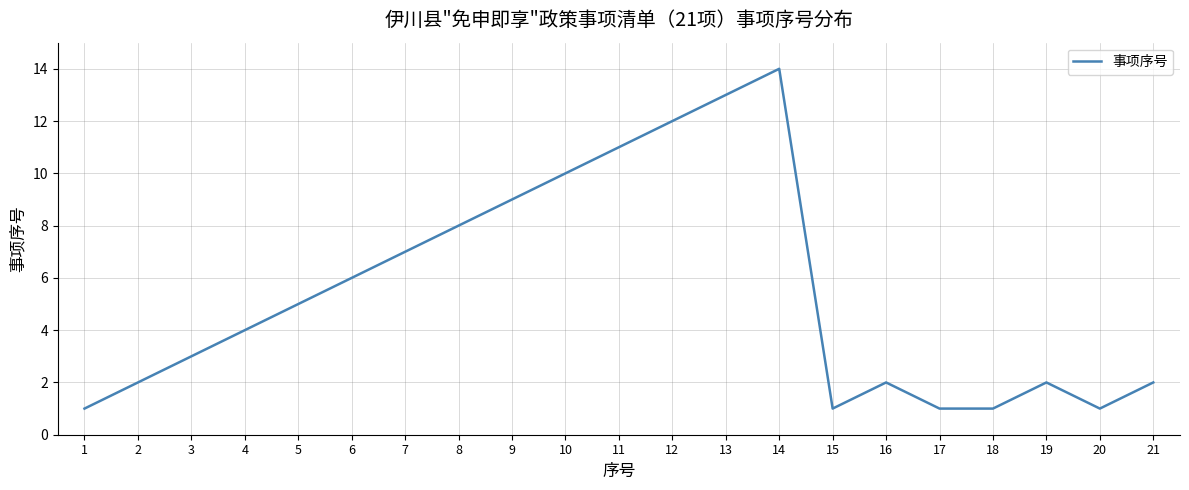

What is the change in value from 3 to 4?

+1